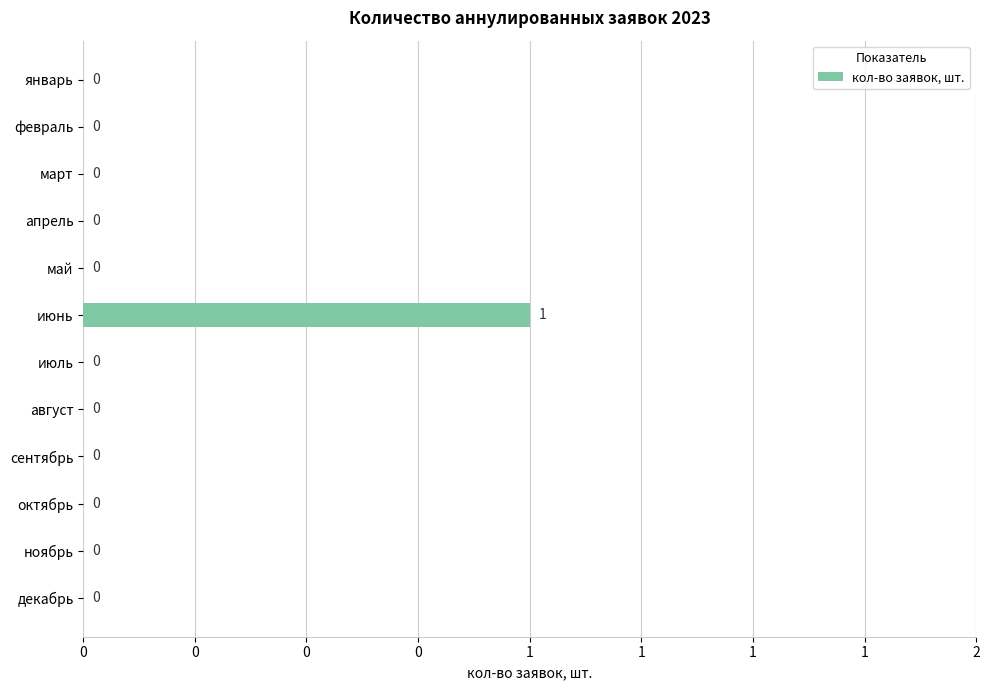

How many bars are there in total?

12